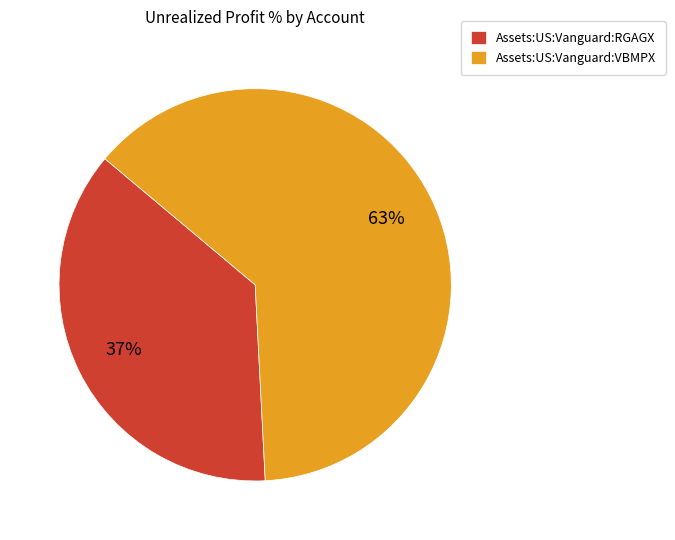

Is it true that Assets:US:Vanguard:RGAGX is 23% of the pie?

False